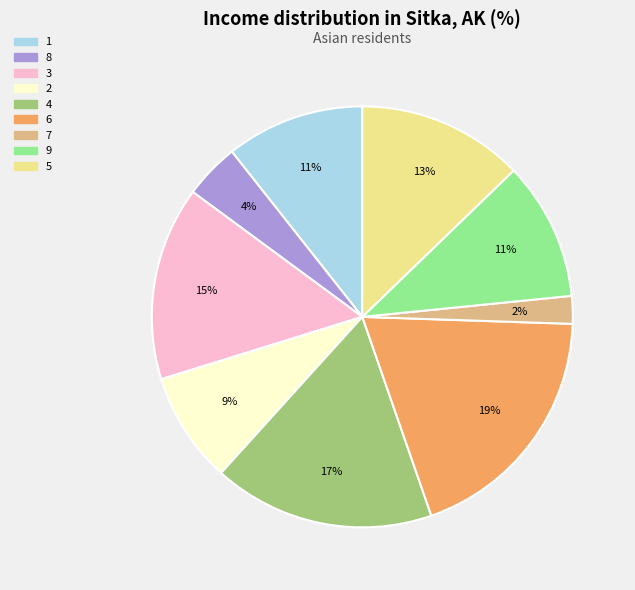

Approximately how many times larger is the value at 5 compared to 9?

1.2